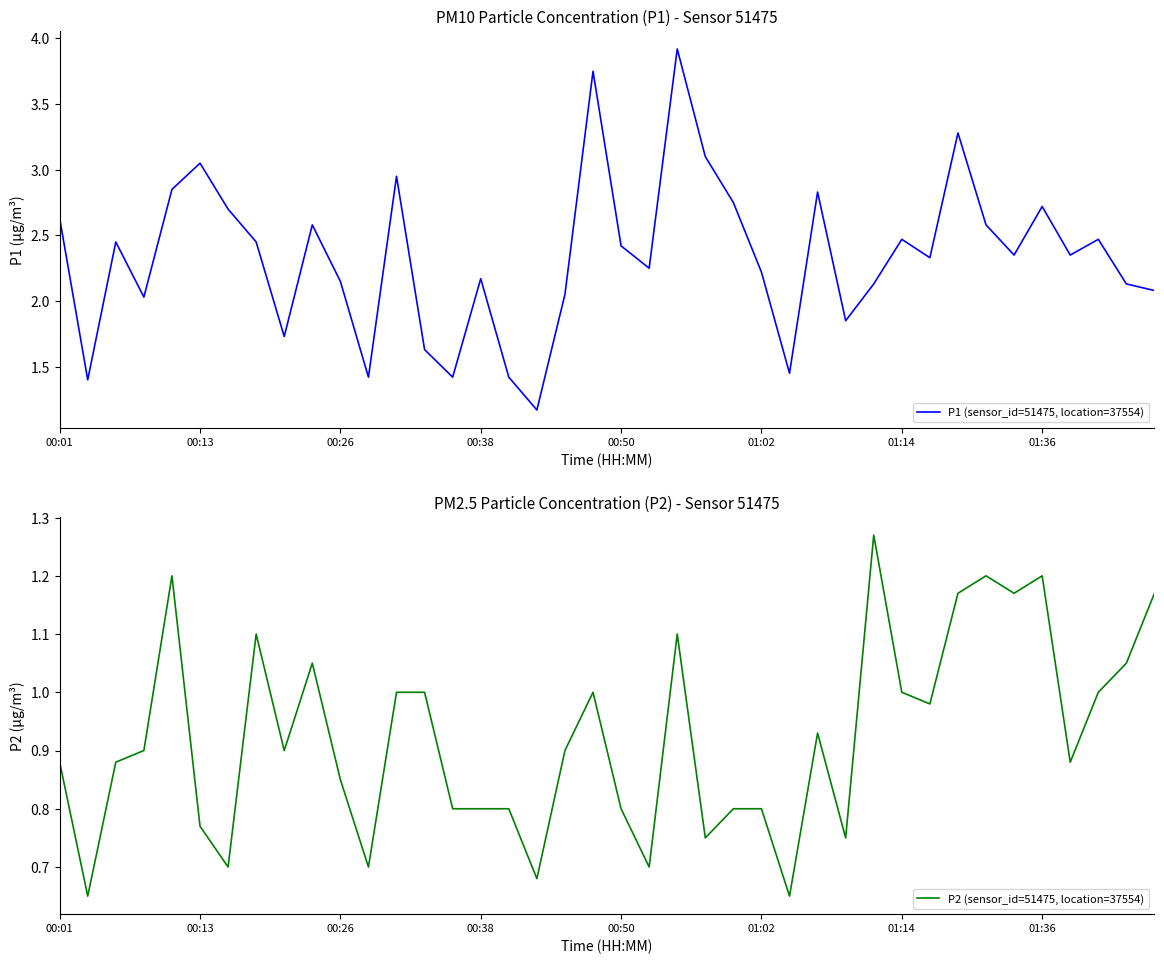

How many lines are shown in the chart?

2